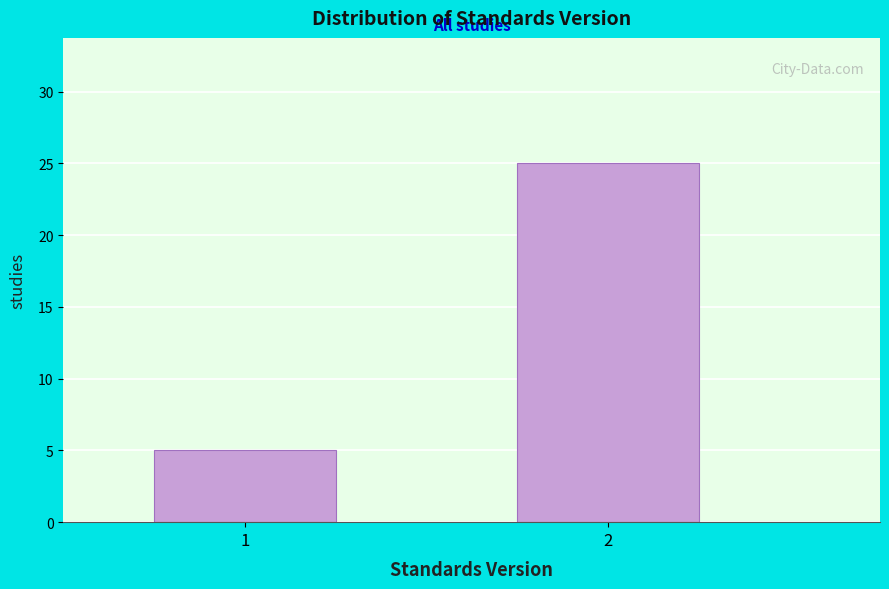

Reading left to right, extract all data points from this chart.

5	25